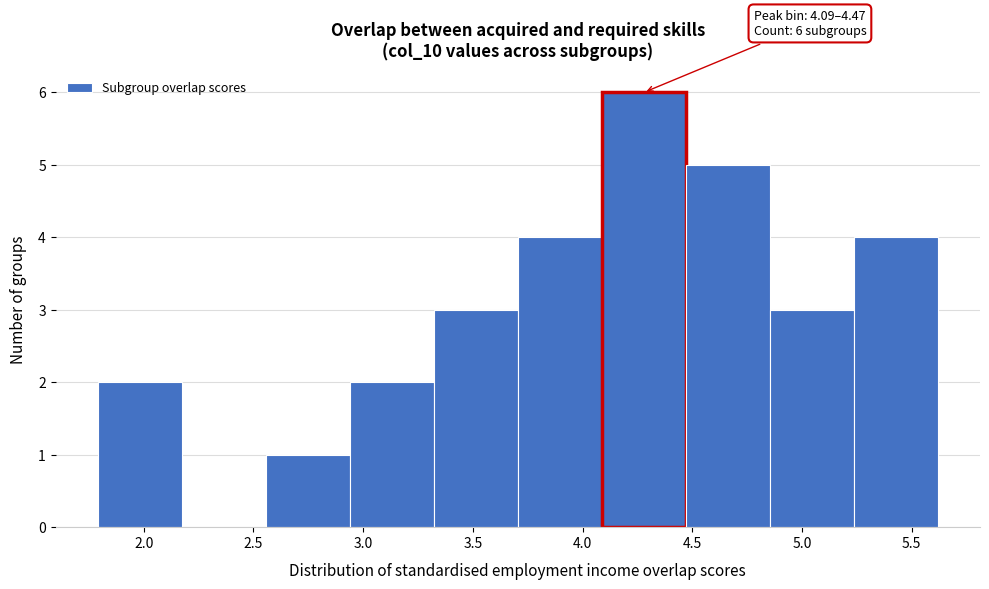

Over which range of the x-axis is the bar tallest?

4.10 to 4.45